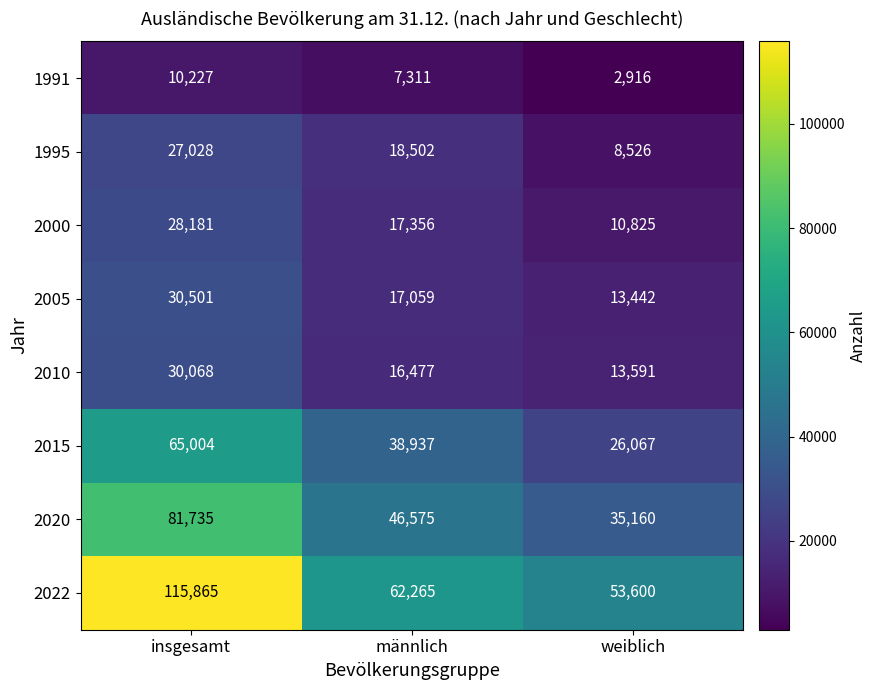

Is it true that 2005 equals 13442 at weiblich?

True